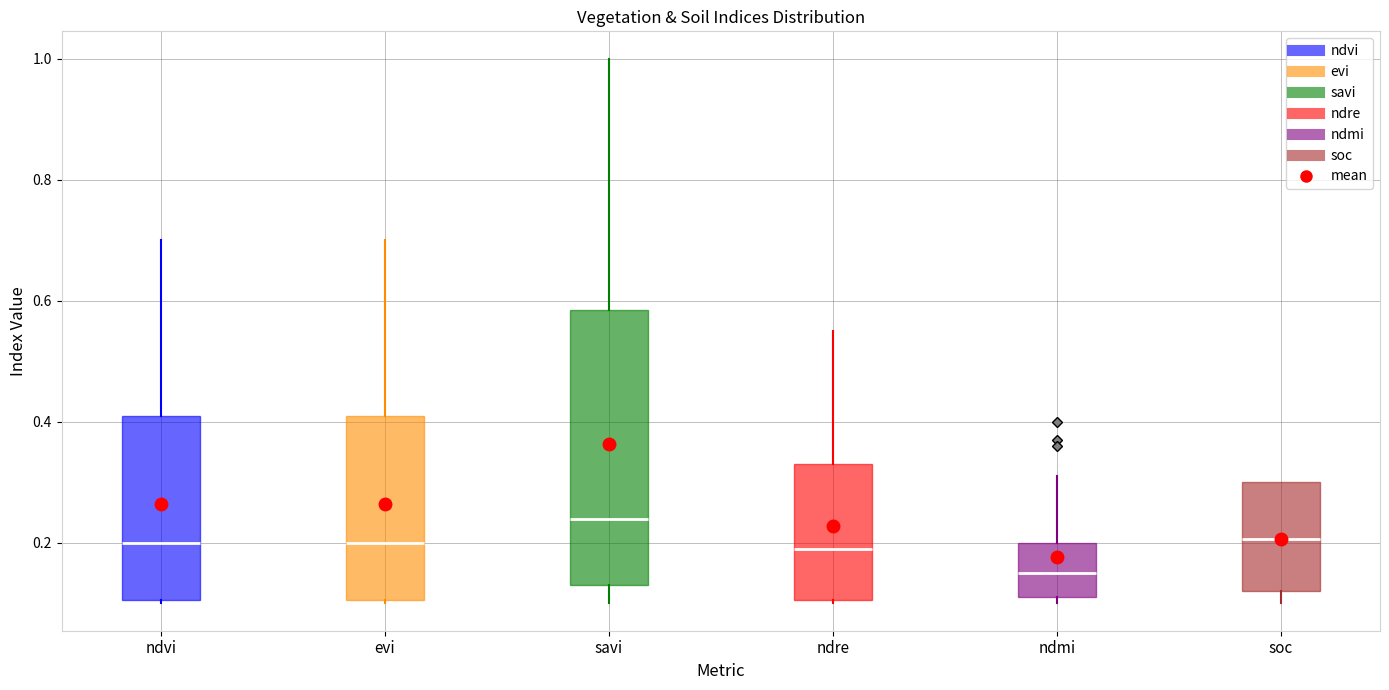

Where is the upper edge of the box for evi on the y-axis? The values are not printed on the chart, so give them approximately, as read against the axis.

0.42